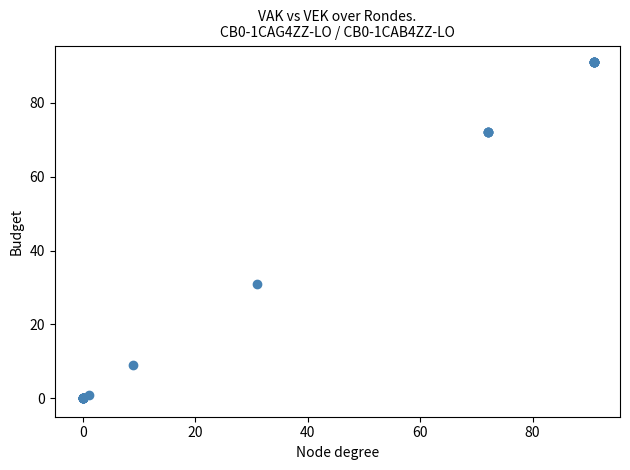

What Y value in the scatter plot is closest to 45?

31